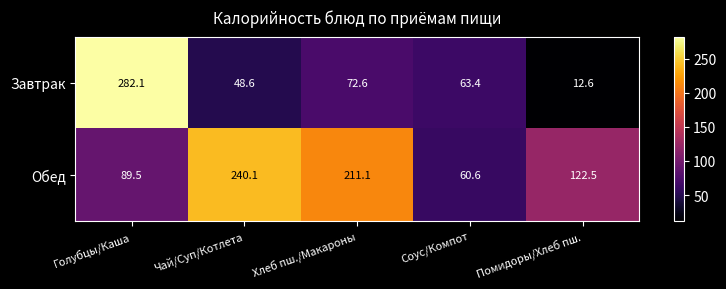

Reading right to left, extract all data points from this chart.

Завтрак: 12.6	63.4	72.6	48.6	282.1
Обед: 122.5	60.6	211.1	240.1	89.5